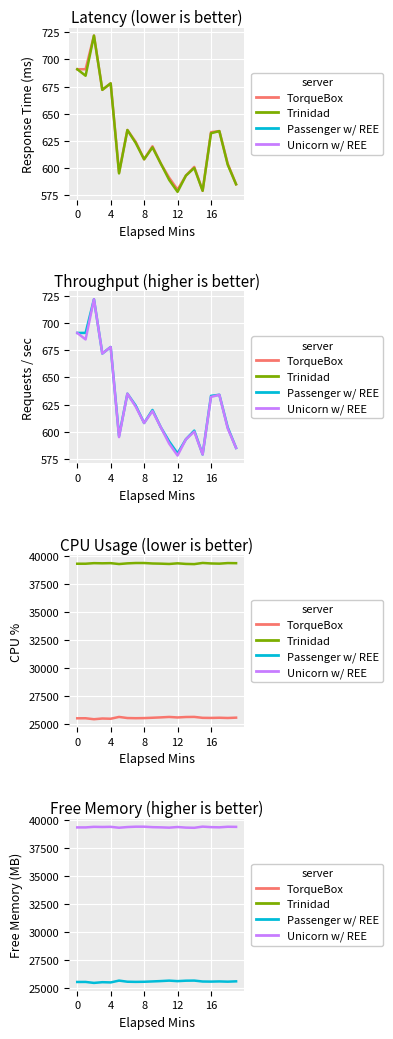

Which series changed the most between 16 and 17?

Trinidad